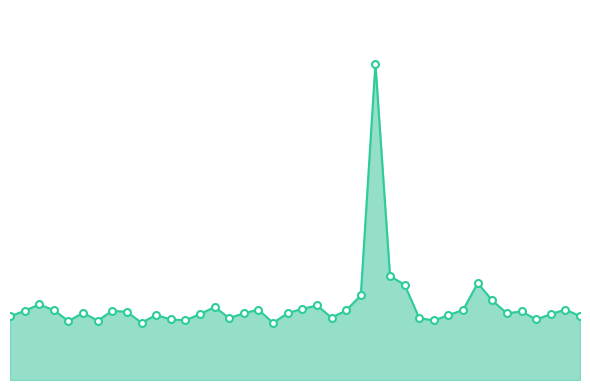

Reading left to right, list all the values displayed in this chart.

00:02=11.2	00:26=12.2	00:51=13.3	01:15=12.3	01:41=10.4	02:04=11.8	02:30=10.4	02:56=12.2	03:22=12.0	03:48=10.1	04:14=11.4	04:40=10.6	05:06=10.5	05:32=11.6	05:58=12.8	06:24=10.9	06:50=11.7	07:16=12.4	07:42=10.0	08:08=11.8	08:34=12.5	09:00=13.1	09:26=11.0	09:52=12.2	10:18=14.9	10:44=55.6	11:10=18.3	11:36=16.7	12:02=10.9	12:28=10.5	12:54=11.4	13:20=12.3	13:46=17.0	14:12=14.0	14:38=11.7	15:04=12.1	15:30=10.6	15:56=11.6	16:22=12.4	16:48=11.2